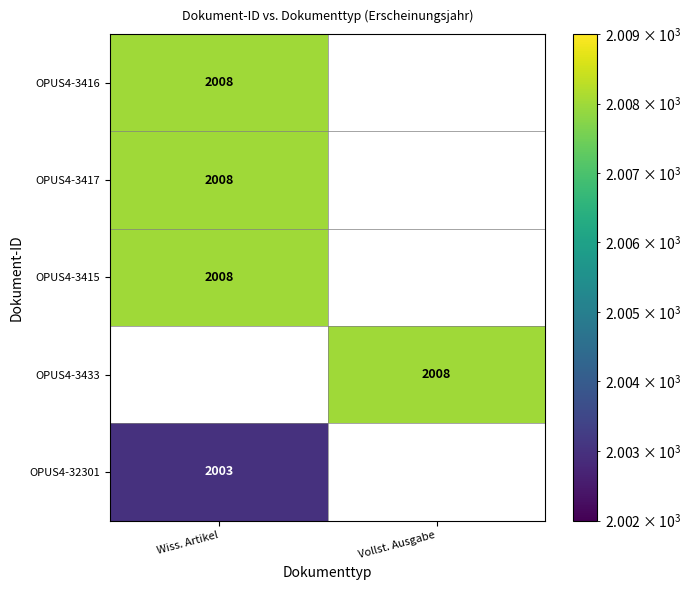

The OPUS4-32301 series shows 2003 at Wiss. Artikel. True or false?

True